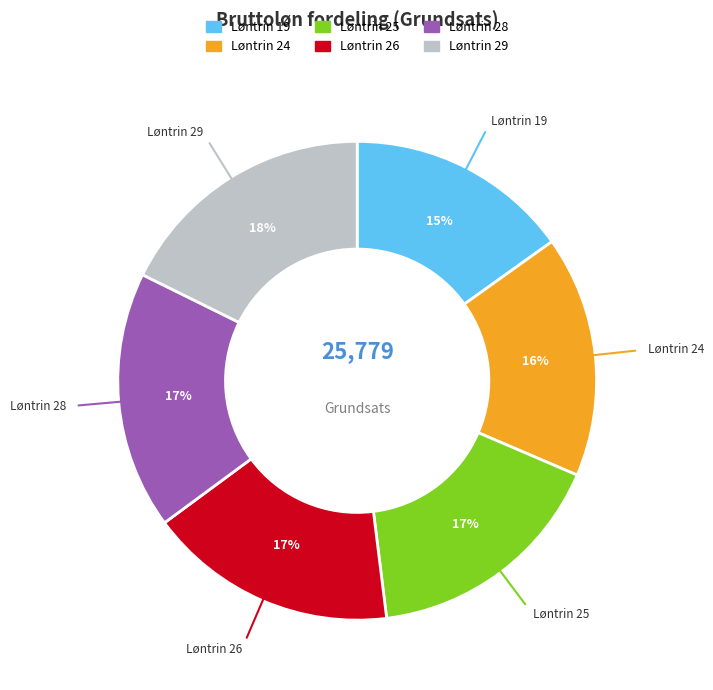

Count the number of slices in the pie.

6